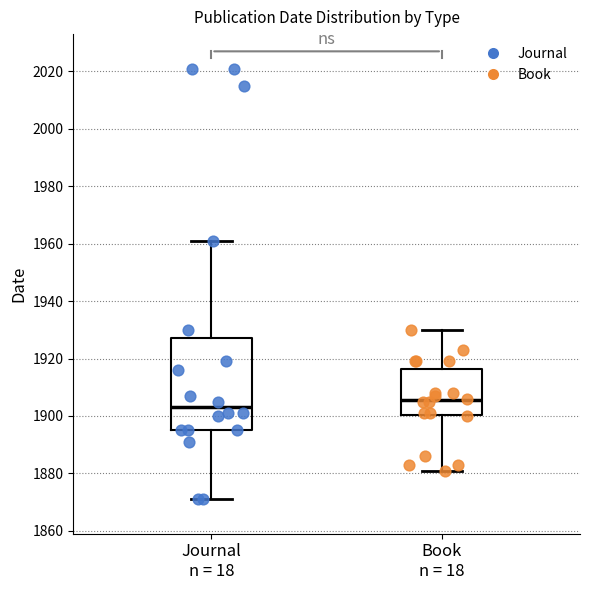

Which box has the highest median line?

Book n = 18